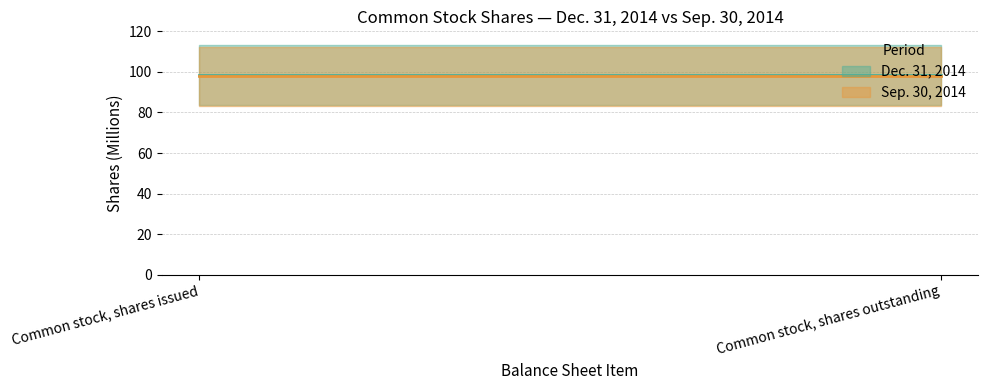

Which series has the widest spread of values?

Dec. 31, 2014